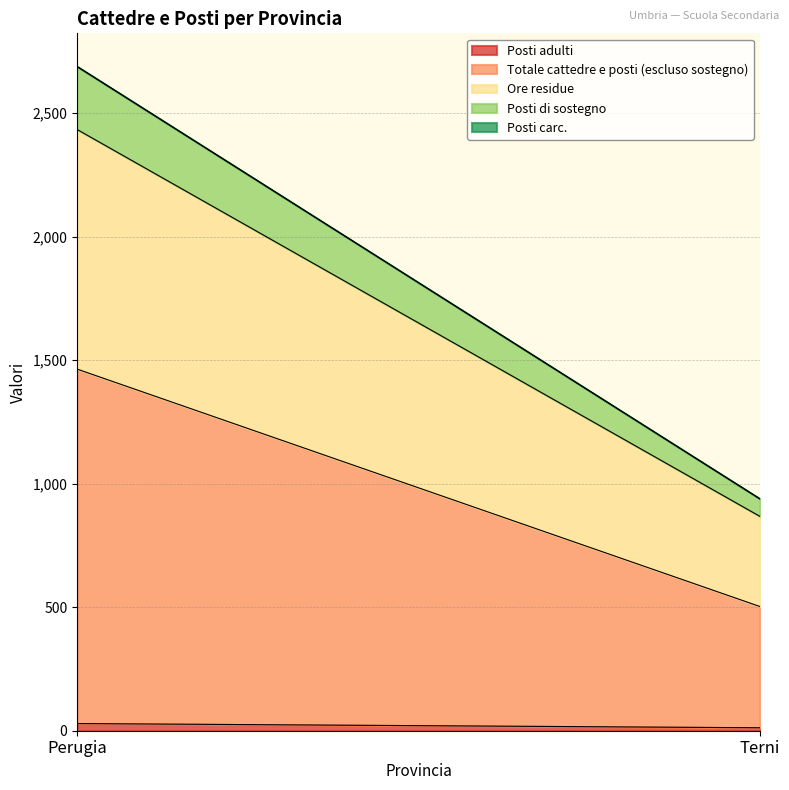

What is the greatest value displayed?

1435